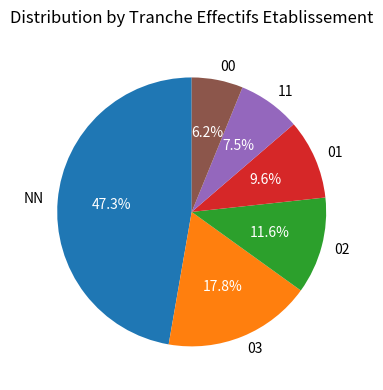

Is 00 the majority of the pie?

No